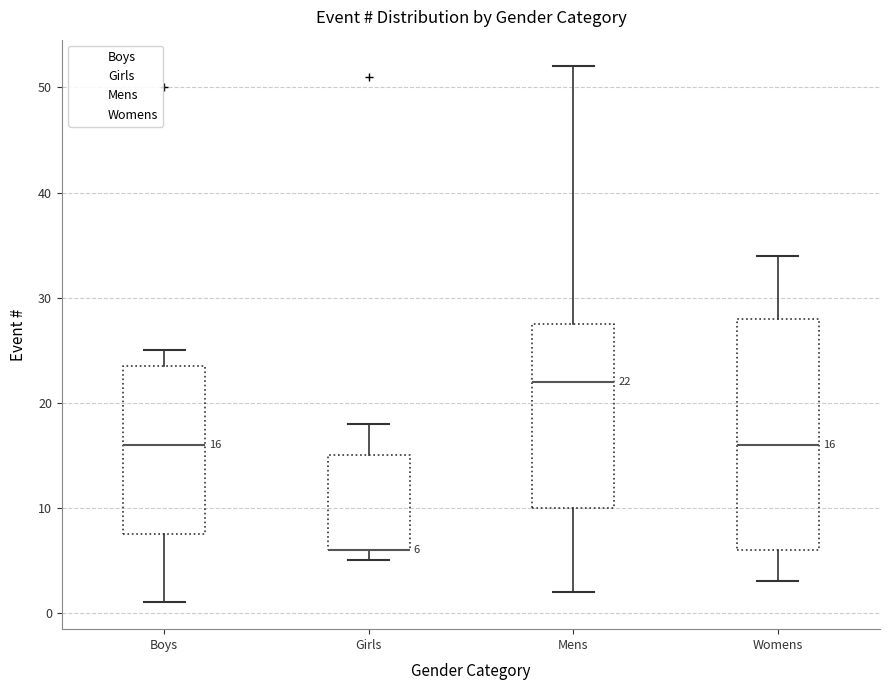

Which box is the tallest, from its lower edge to its upper edge?

Womens